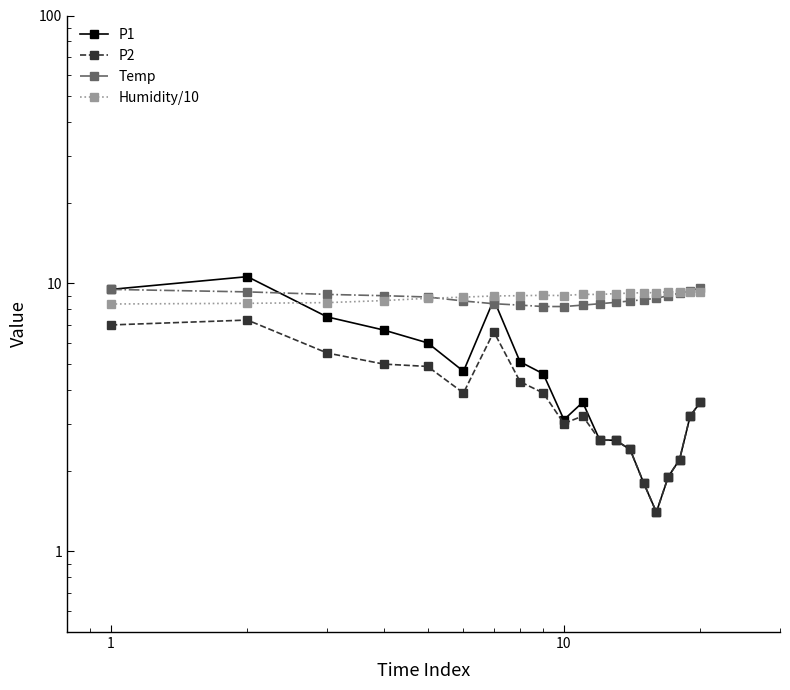

What are all the series names shown in the legend?

P1, P2, Temp, Humidity/10